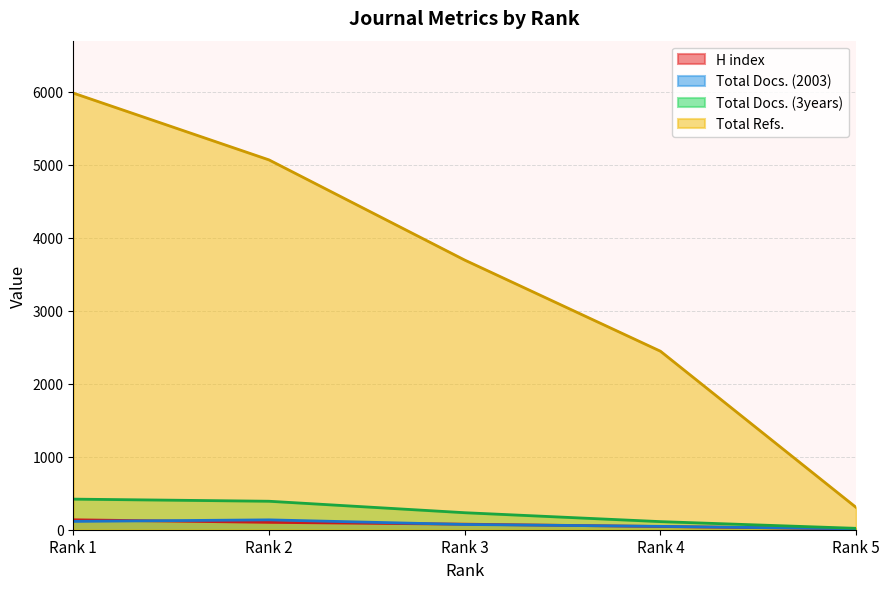

Rank the categories by Total Refs. value from lowest to highest.

Rank 5, Rank 4, Rank 3, Rank 2, Rank 1